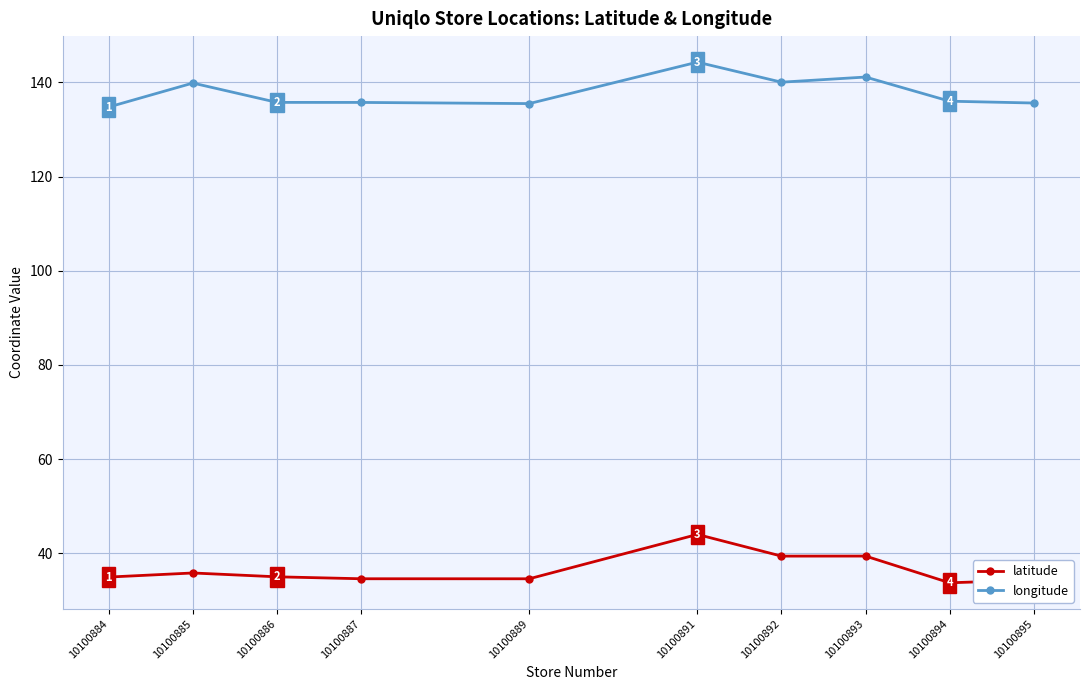

What is the spread (max minus min) of values at 10100887?

101.2